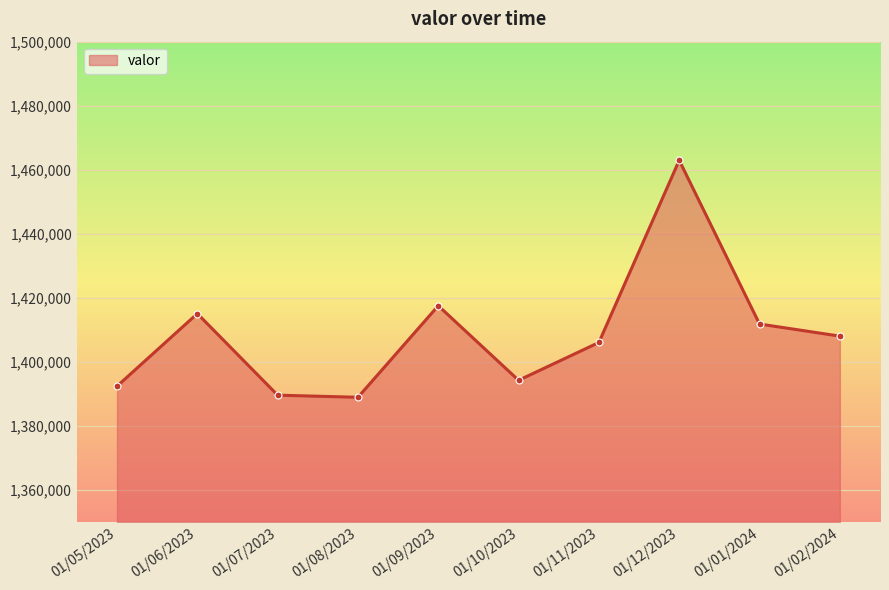

Where does the data first go above 1408019?

01/06/2023